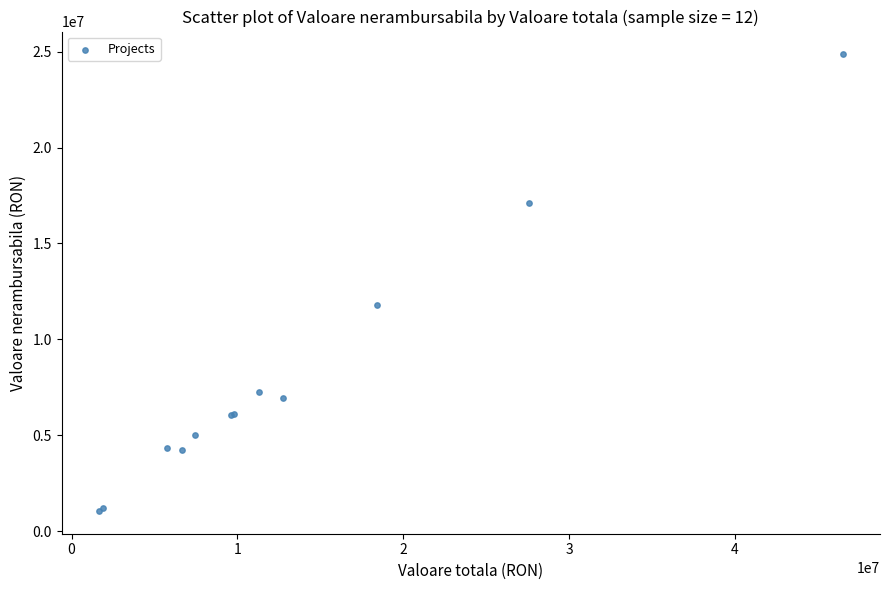

What Y value in the scatter plot is closest to 12955251?

11772532.6